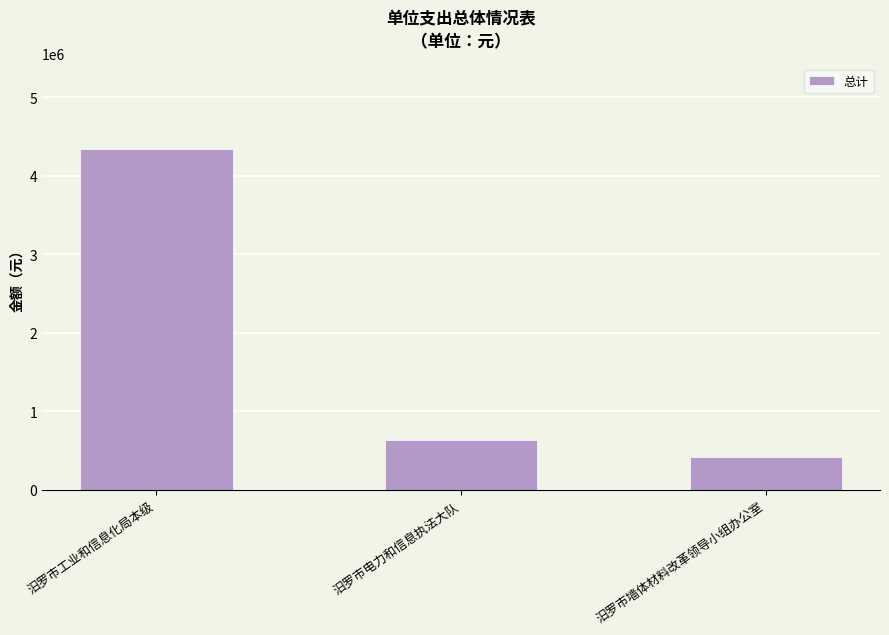

What is the difference between the maximum and minimum values?

3924535